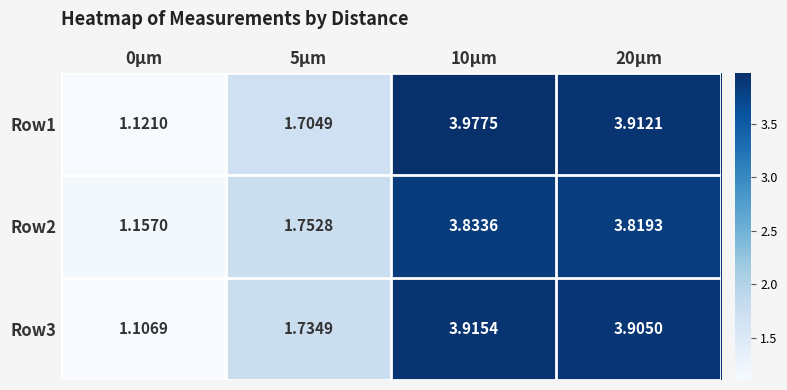

Is the value of Row2 at 20μm greater than the value of Row1 at 5μm?

Yes